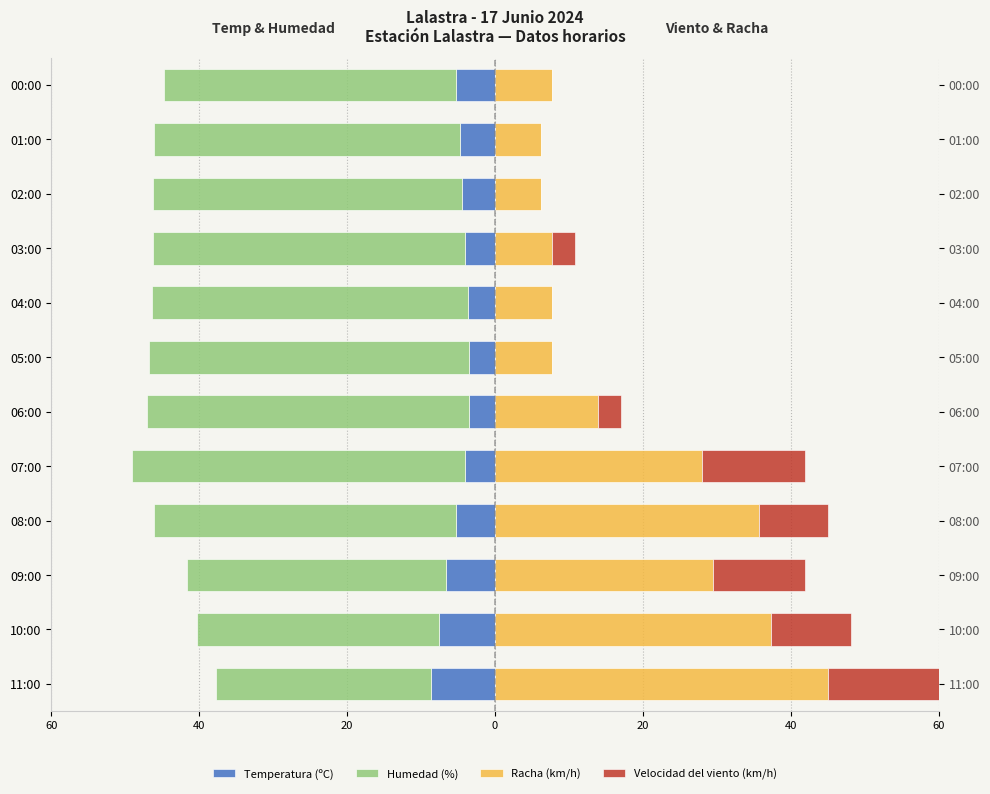

What is the lowest value of the Temperatura (ºC) series?

-8.6